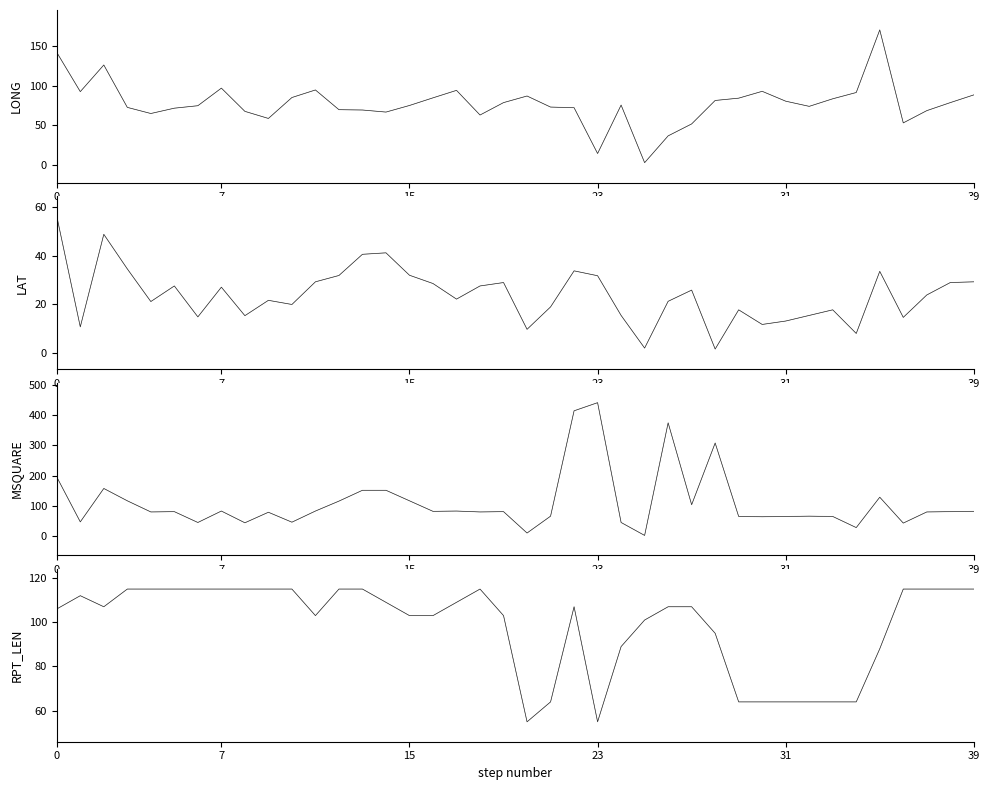

What is the label of the 31st point from the left?

30